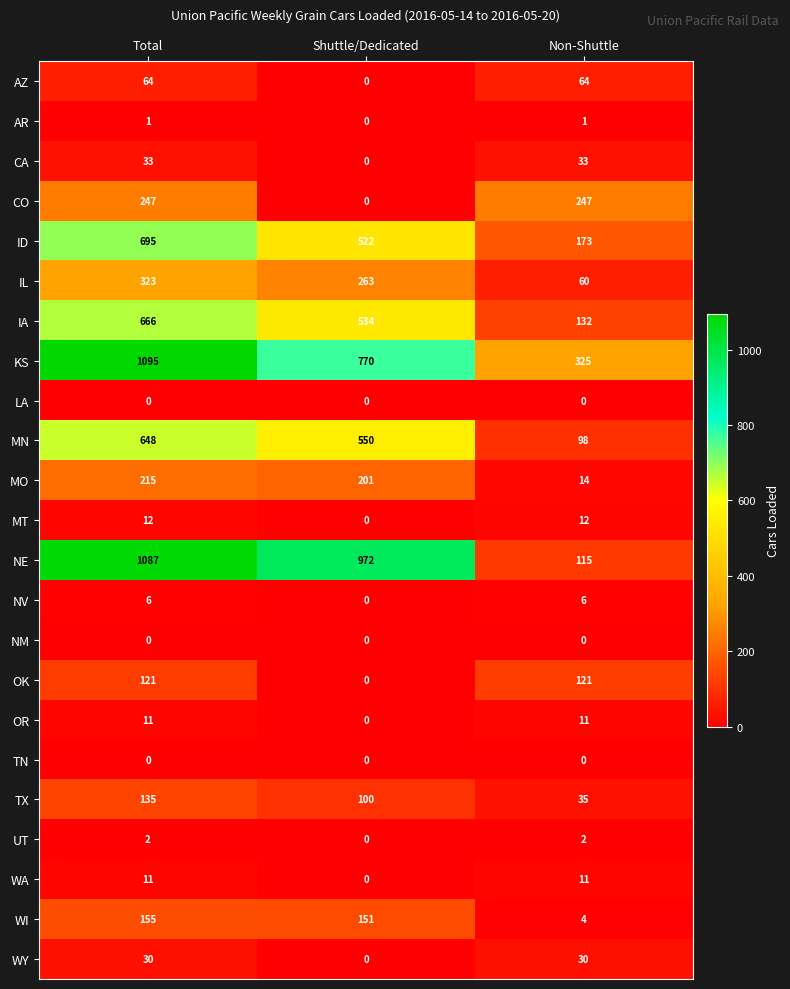

What is the difference between the second highest and minimum values in the OK series?

121